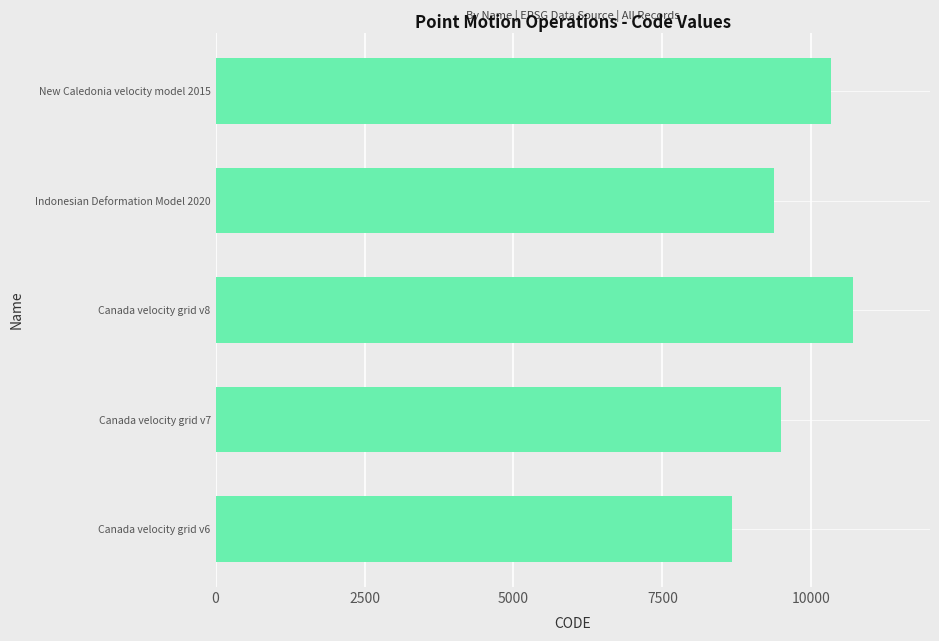

Which category has the highest value across all series?

Canada velocity grid v8